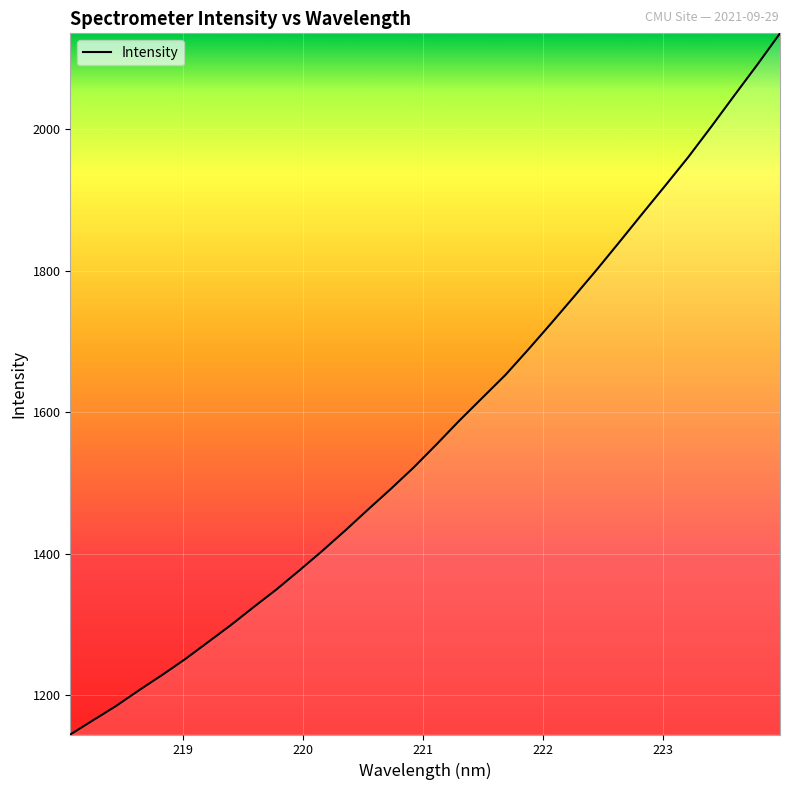

What is the minimum value shown in the chart?

1144.7